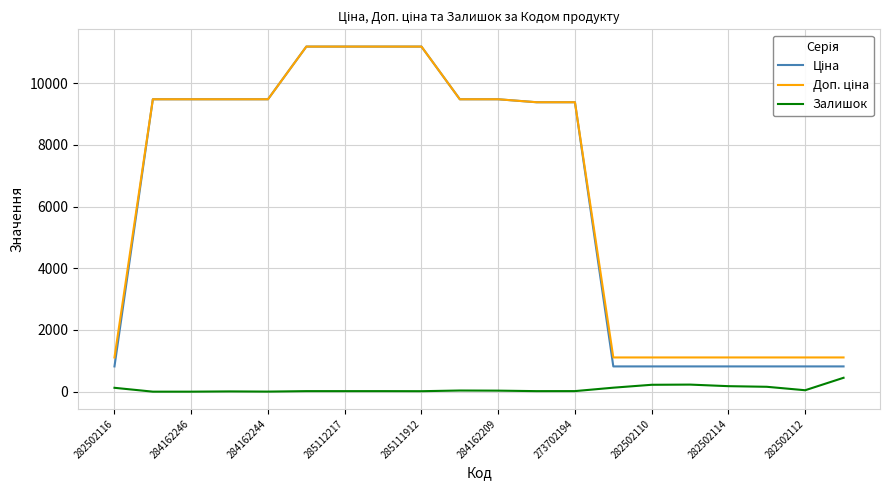

What is the greatest value displayed?

11188.2